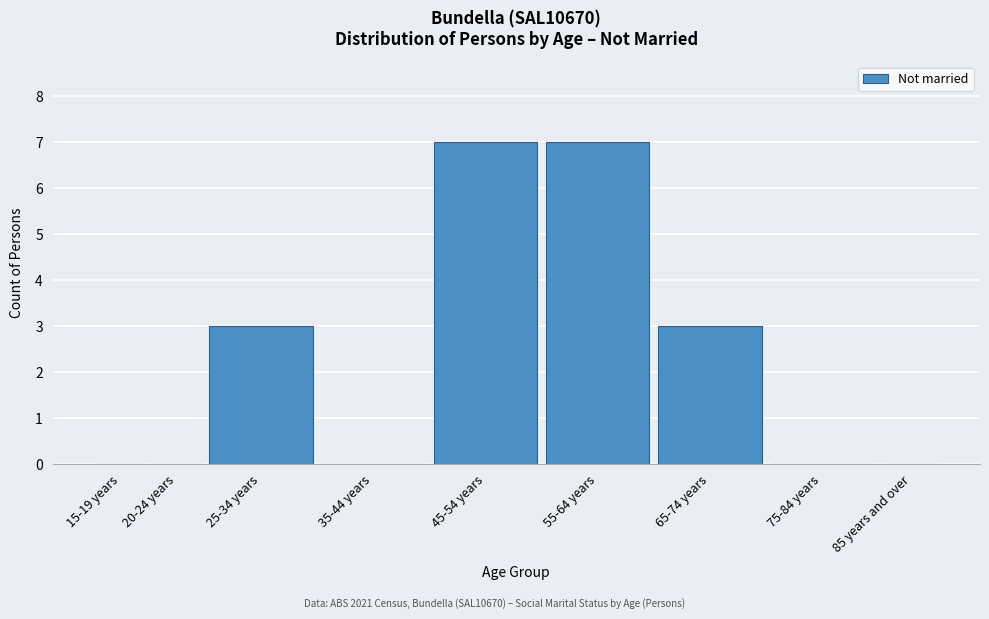

Reading right to left, list all the values displayed in this chart.

85 years and over=0	75-84 years=0	65-74 years=3	55-64 years=7	45-54 years=7	35-44 years=0	25-34 years=3	20-24 years=0	15-19 years=0